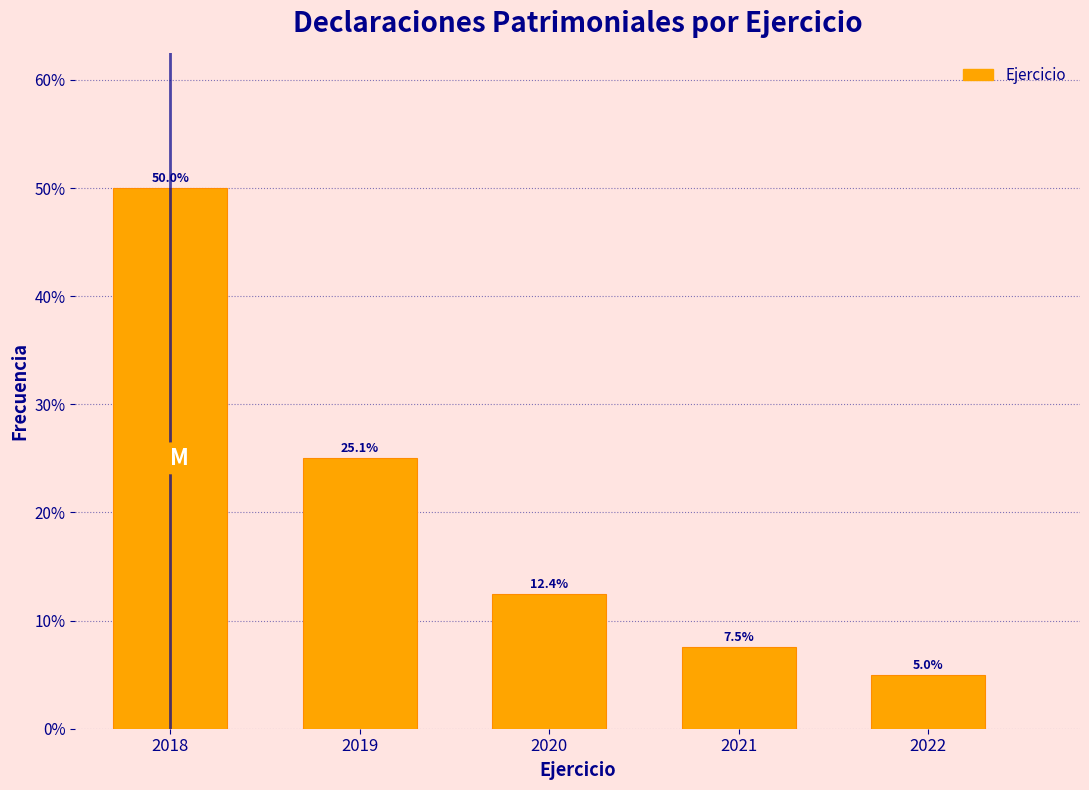

Reading left to right, transcribe all the data shown in this chart.

2018=50.0	2019=25.1	2020=12.4	2021=7.5	2022=5.0